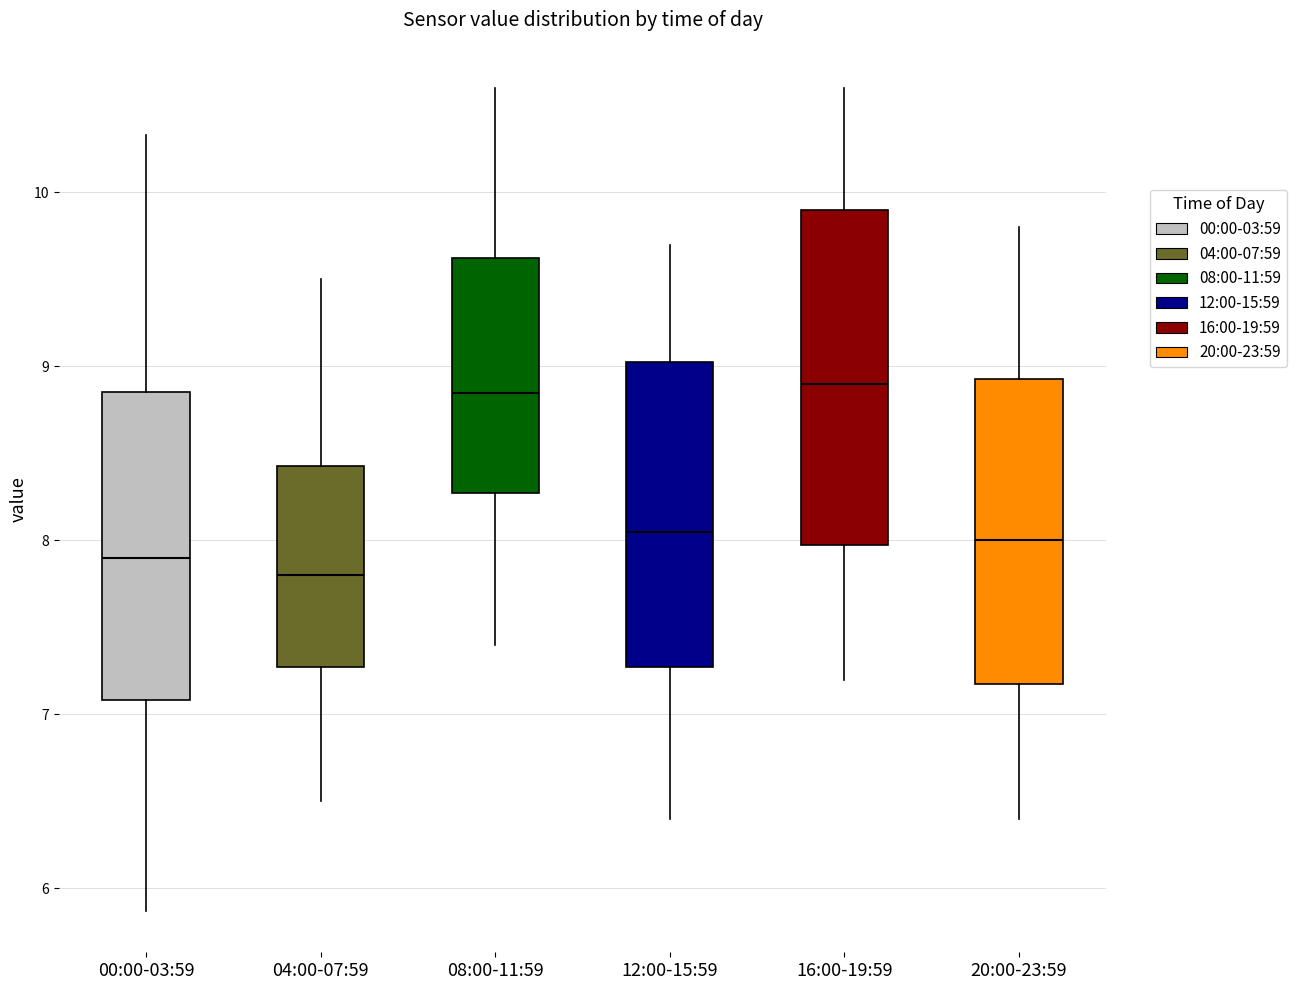

Which box has the lowest median line?

04:00-07:59